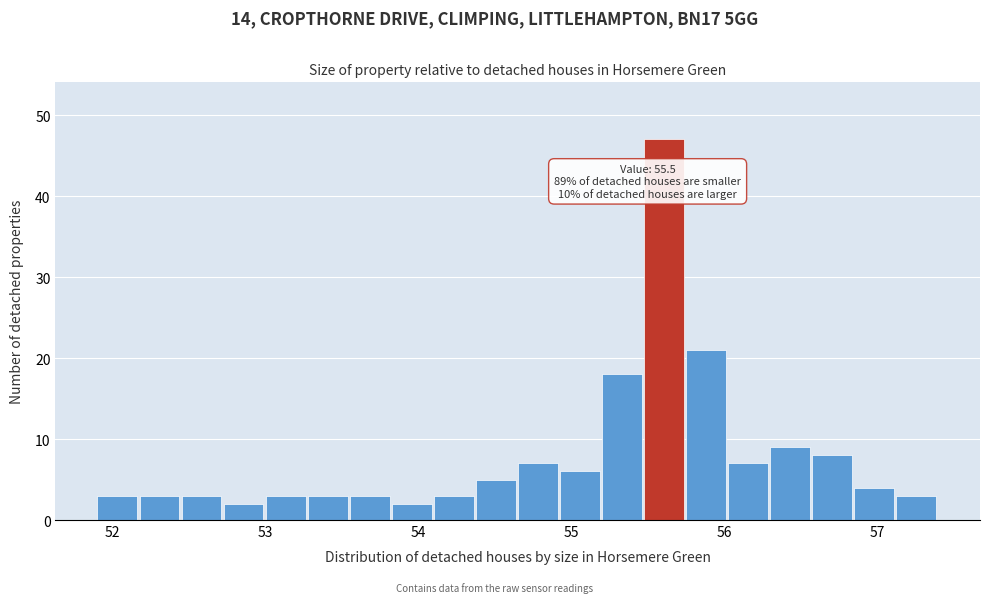

Around what value on the x-axis is the tallest bar? Give the approximate position of its centre, as read against the axis.

55.6